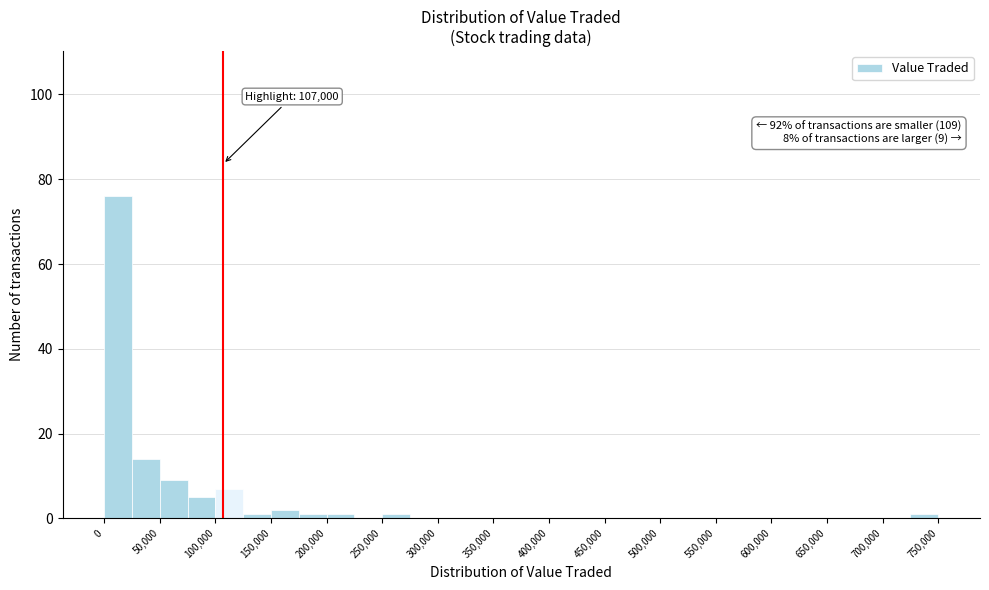

Over which range of the x-axis is the bar tallest?

0 to 25000